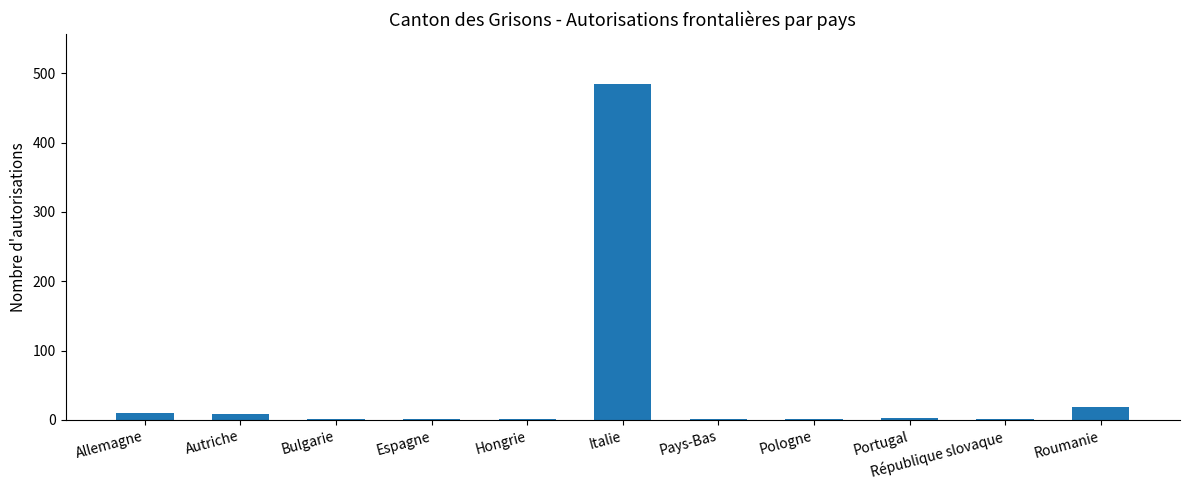

What is the greatest value displayed?

484